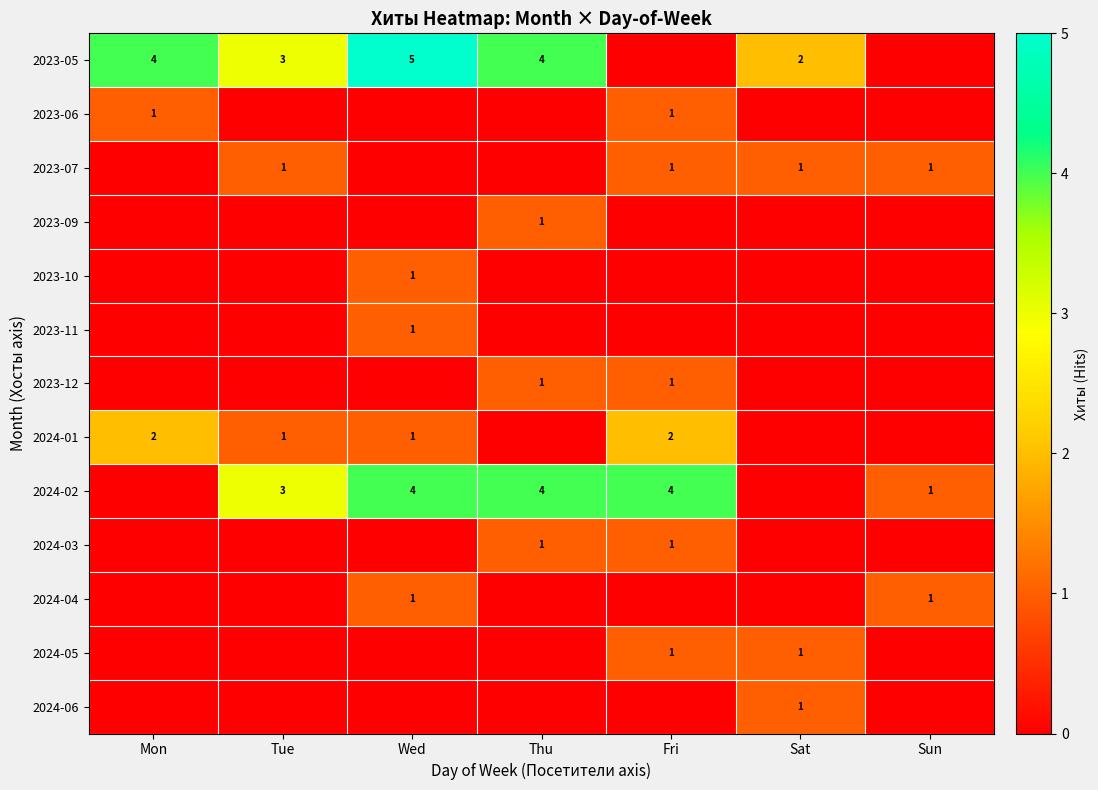

What is the sum of the 2024-02 values at Wed and Fri?

8